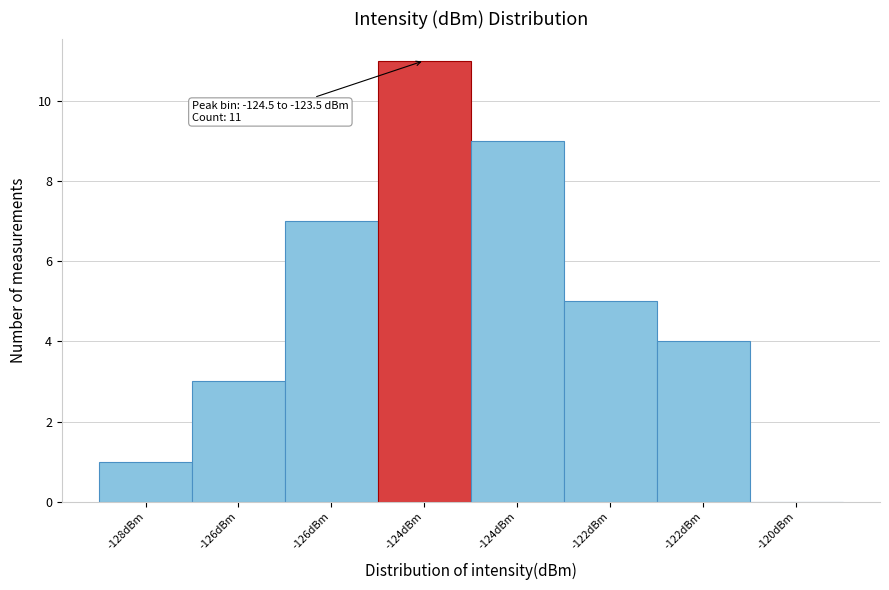

How many series are shown in this chart?

1